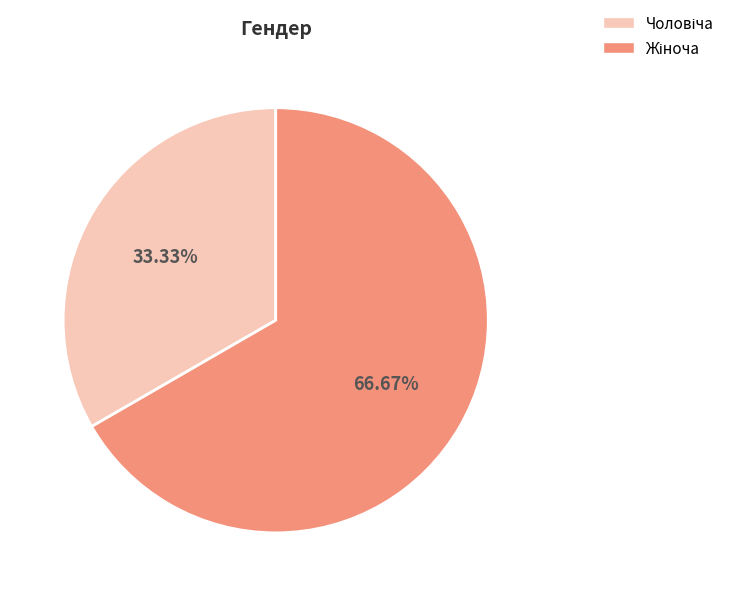

Does any single category account for the majority?

Yes